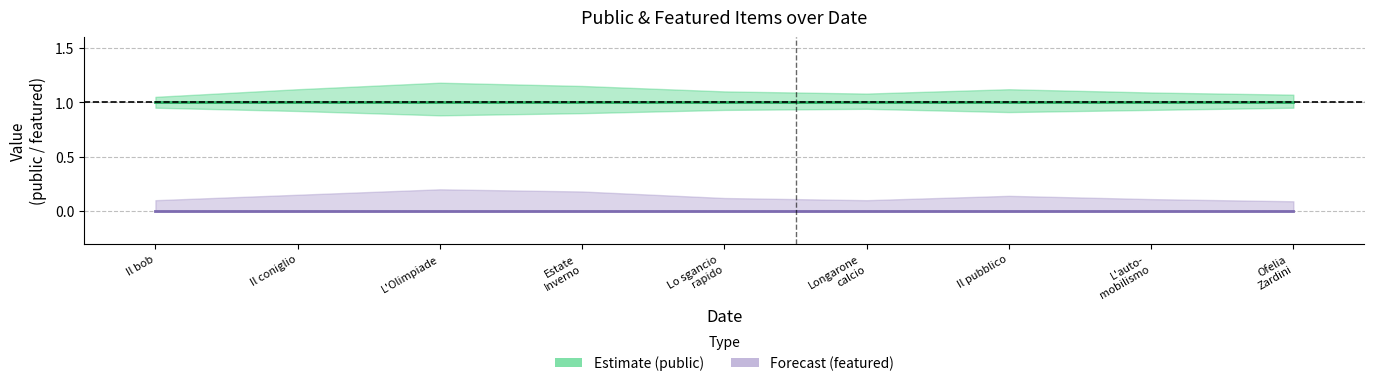

Between Il bob and Ofelia
Zardini, which is larger?

Il bob